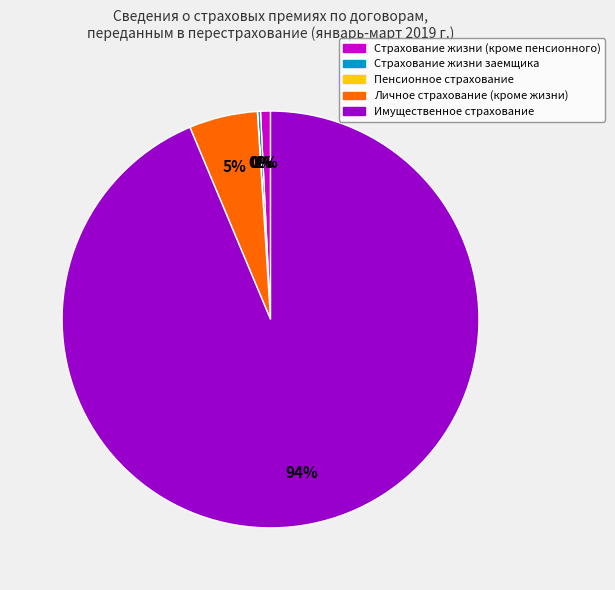

Do Личное страхование (кроме жизни) and Страхование жизни (кроме пенсионного) together represent more than half of the pie?

No